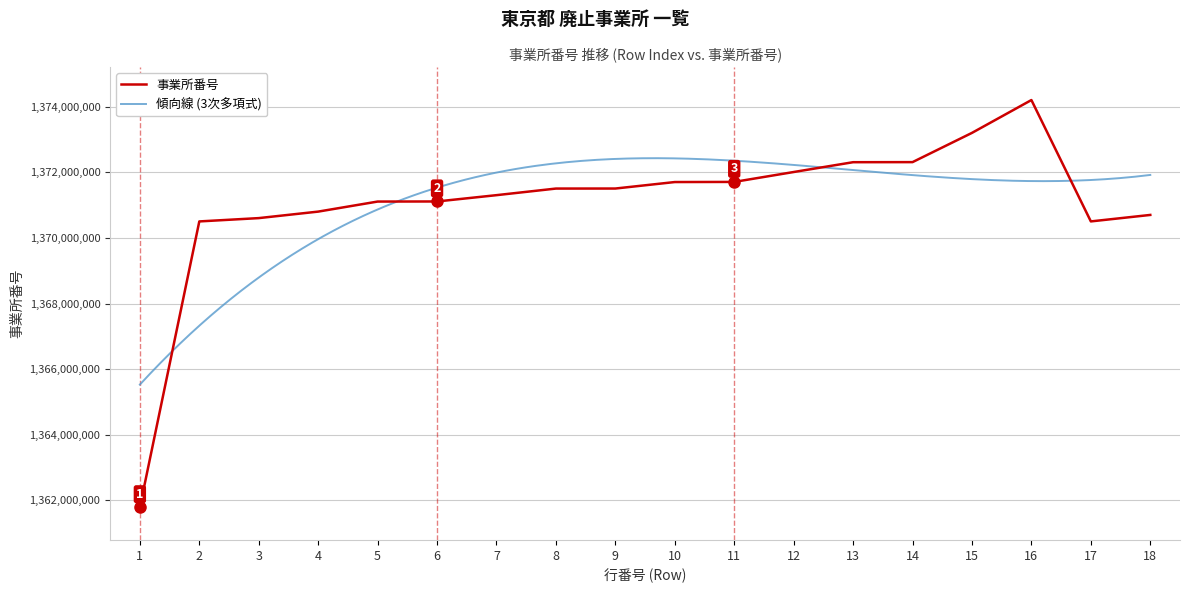

What is the maximum value shown in the chart?

1374203147